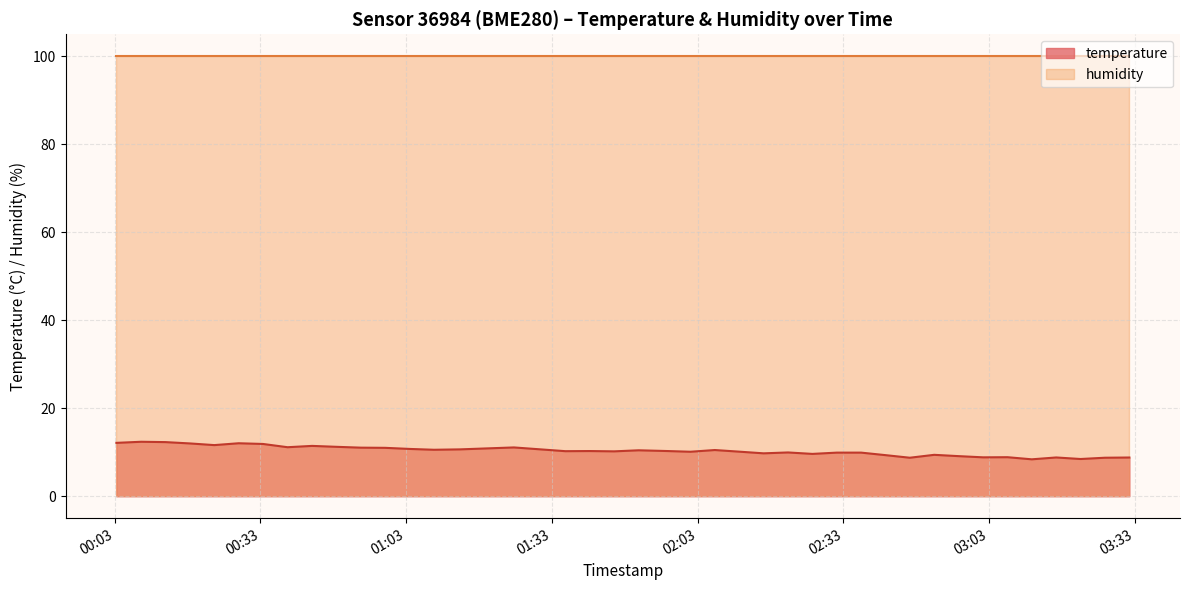

How many points are higher than both their immediate neighbors (excluding endpoints)?

11